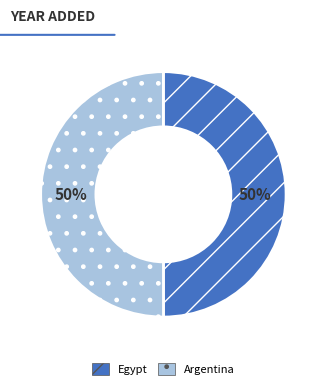

True or false: Egypt accounts for 65% of the total.

False